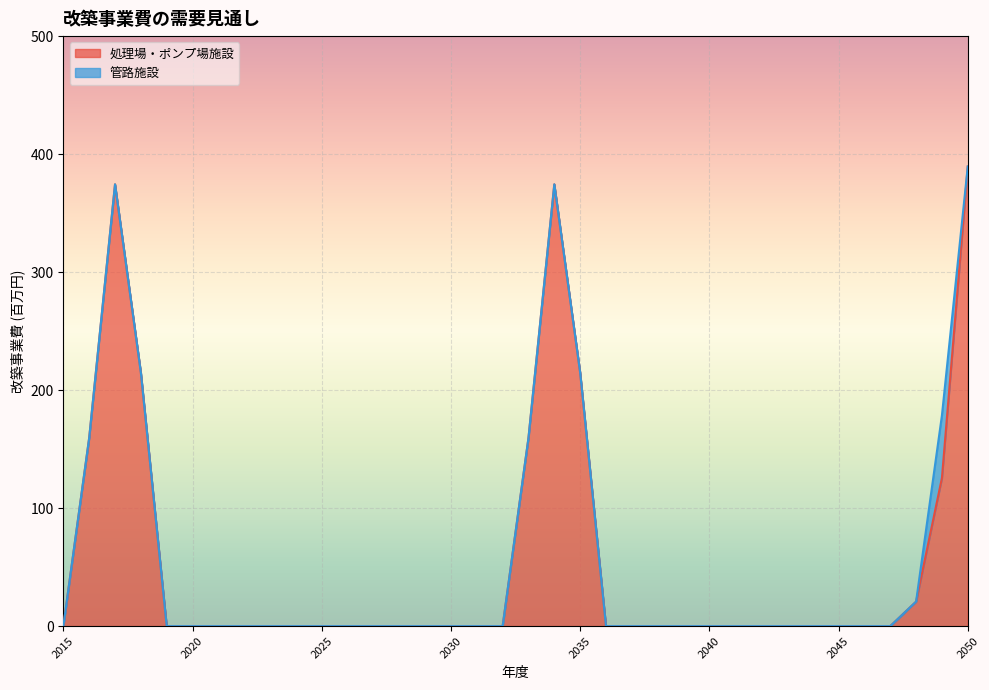

At which category does the chart reach its peak across all series?

2050